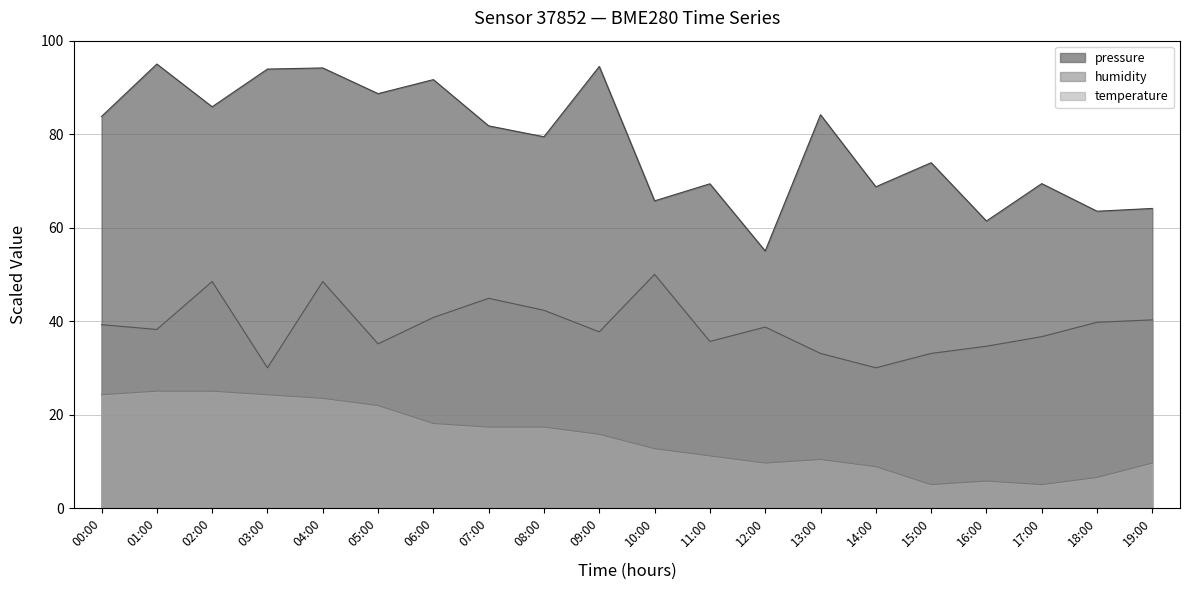

What is the sum of all humidity values?

776.9